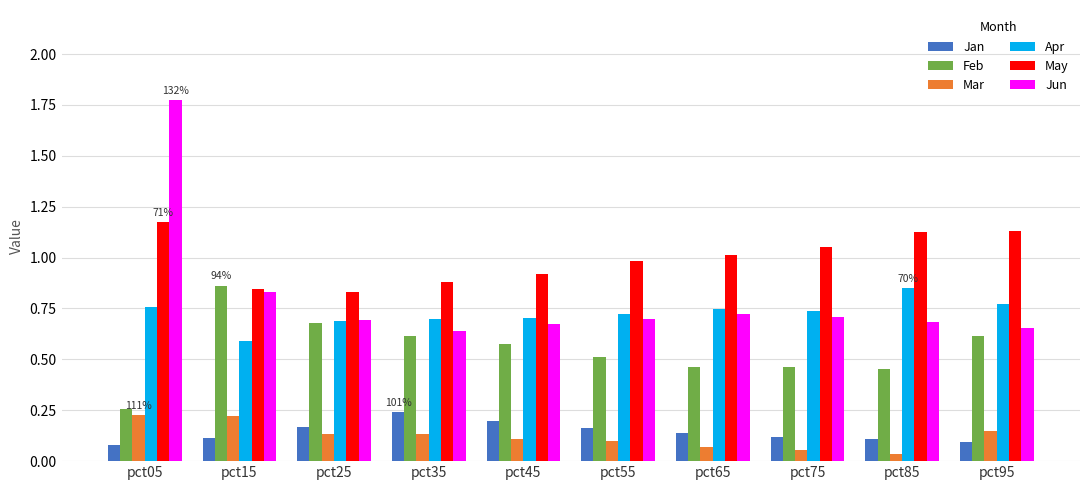

What is the sum of the Feb values at pct55 and pct15?

1.4